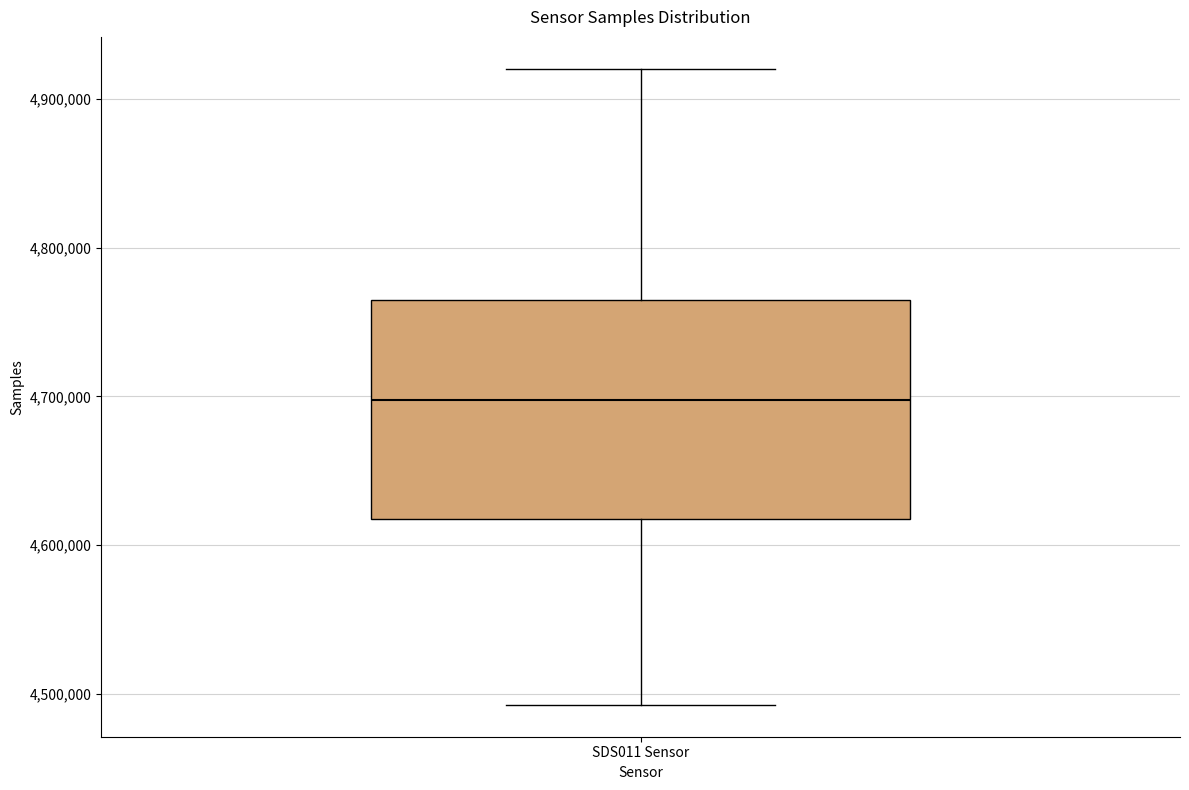

Transcribe this box plot: give where the median line is, the range the box spans, and where the two whiskers end, as read against the y-axis. The values are not printed on the chart, so give them approximately, as read against the axis.

median 4700000, box 4620000 to 4760000, whiskers 4490000 to 4920000